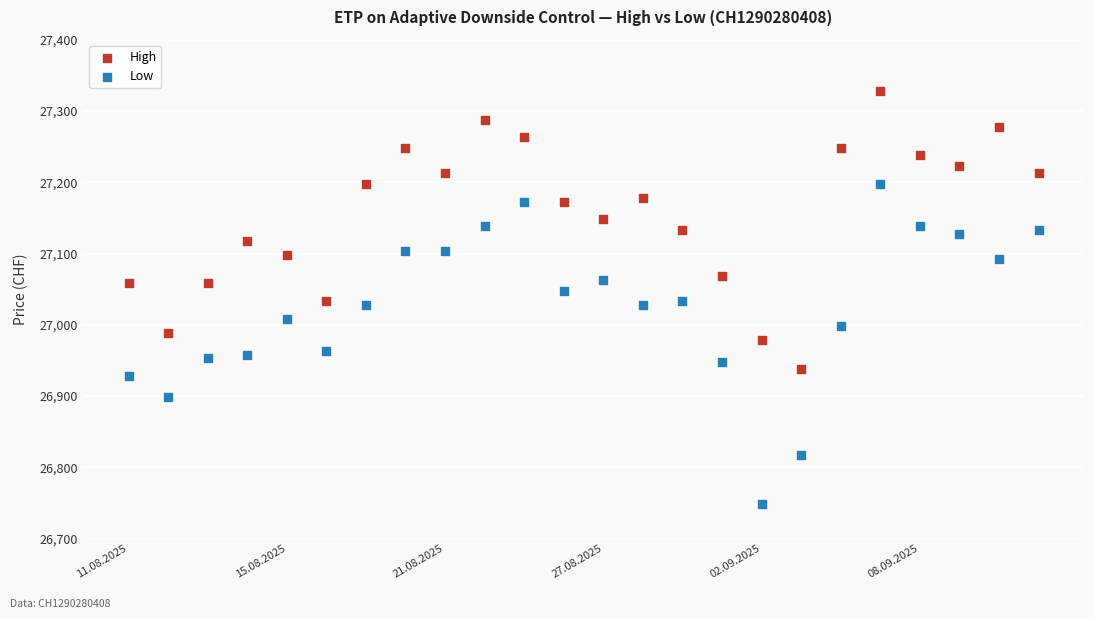

Which series has the widest spread of Y values?

Low